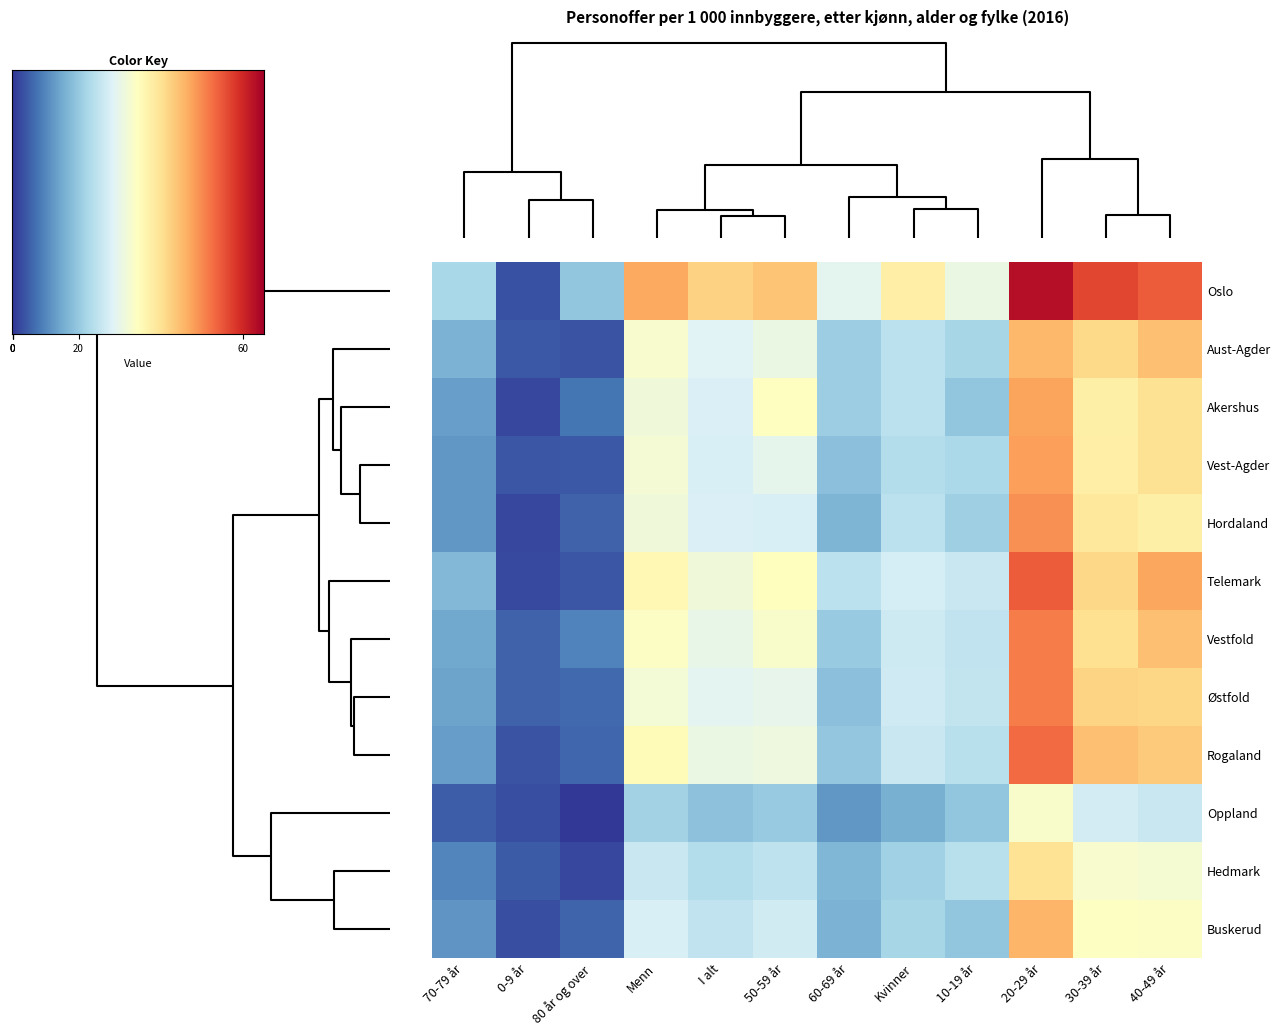

What is the sum of all Akershus values?

314.9